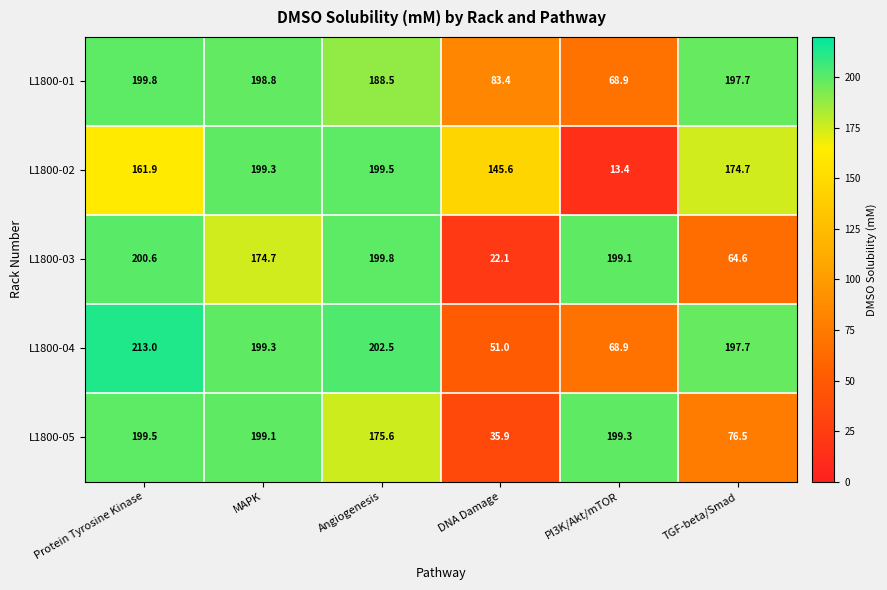

Reading left to right, extract all data points from this chart.

L1800-01: Protein Tyrosine Kinase=199.8	MAPK=198.8	Angiogenesis=188.5	DNA Damage=83.4	PI3K/Akt/mTOR=68.9	TGF-beta/Smad=197.7
L1800-02: Protein Tyrosine Kinase=161.9	MAPK=199.3	Angiogenesis=199.5	DNA Damage=145.6	PI3K/Akt/mTOR=13.4	TGF-beta/Smad=174.7
L1800-03: Protein Tyrosine Kinase=200.6	MAPK=174.7	Angiogenesis=199.8	DNA Damage=22.1	PI3K/Akt/mTOR=199.1	TGF-beta/Smad=64.6
L1800-04: Protein Tyrosine Kinase=213.0	MAPK=199.3	Angiogenesis=202.5	DNA Damage=51.0	PI3K/Akt/mTOR=68.9	TGF-beta/Smad=197.7
L1800-05: Protein Tyrosine Kinase=199.5	MAPK=199.1	Angiogenesis=175.6	DNA Damage=35.9	PI3K/Akt/mTOR=199.3	TGF-beta/Smad=76.5